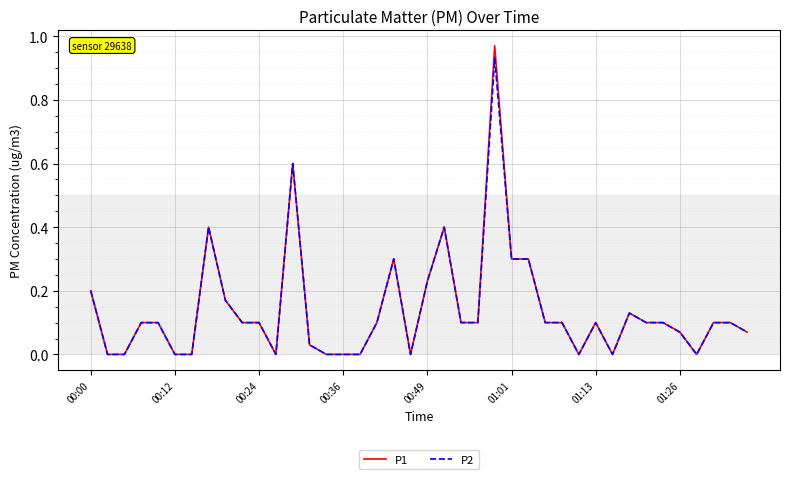

Which series has the largest range (max minus min)?

P1